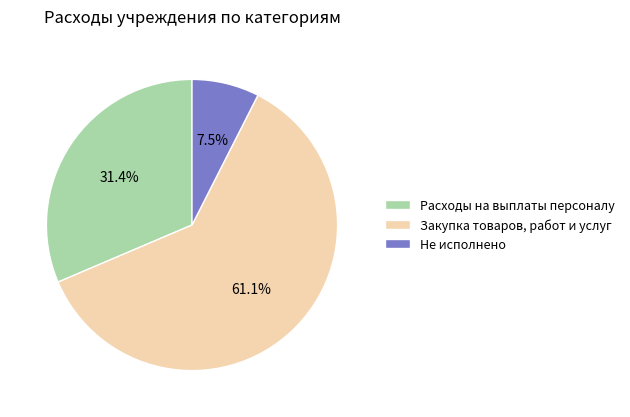

Is it true that Закупка товаров, работ и услуг is 52% of the pie?

False